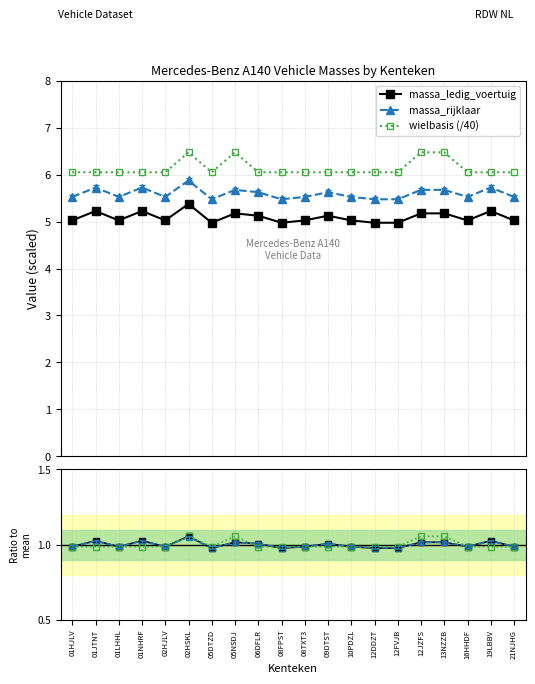

At which category does massa_ledig_voertuig reach its first local valley?

01LHHL